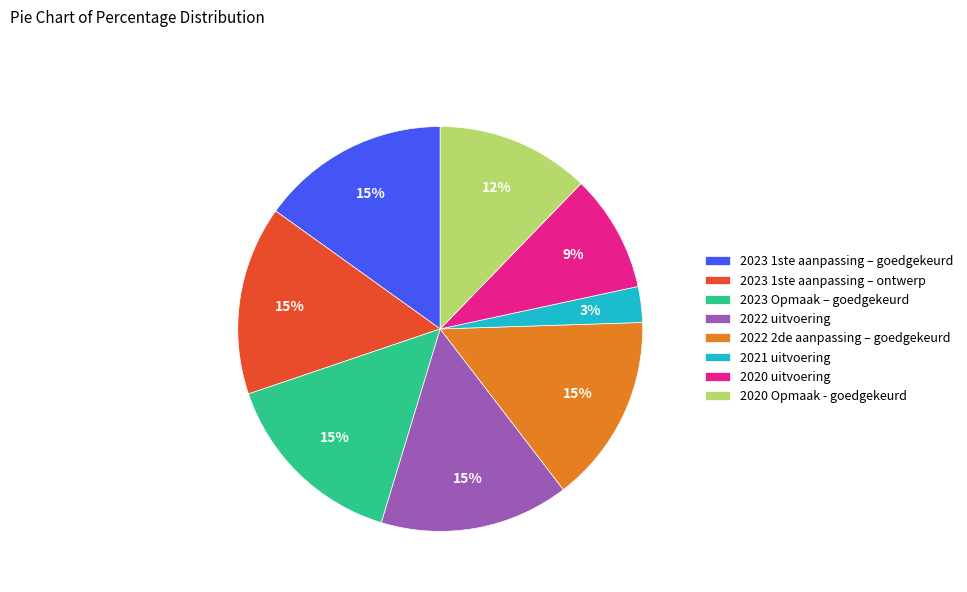

Is the sum of 2023 Opmaak – goedgekeurd and 2021 uitvoering greater than half?

No